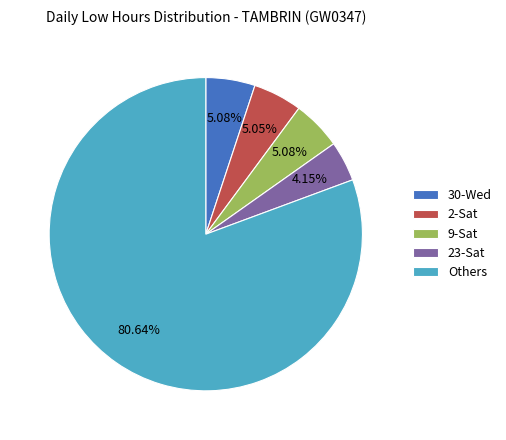

Between 30-Wed and 23-Sat, which is larger?

30-Wed